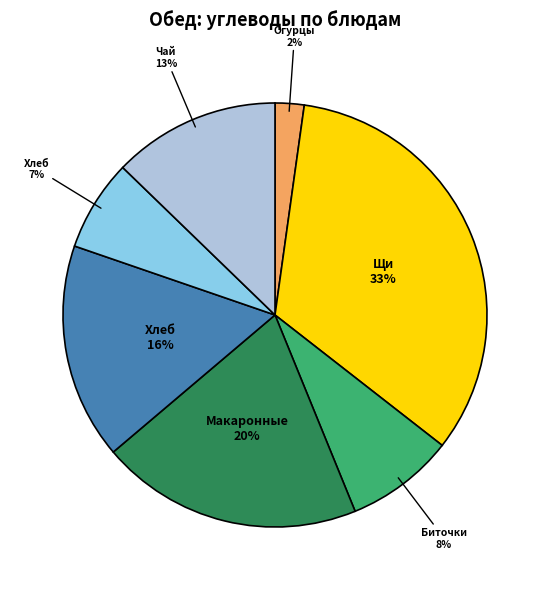

Is there a majority slice in this chart?

No